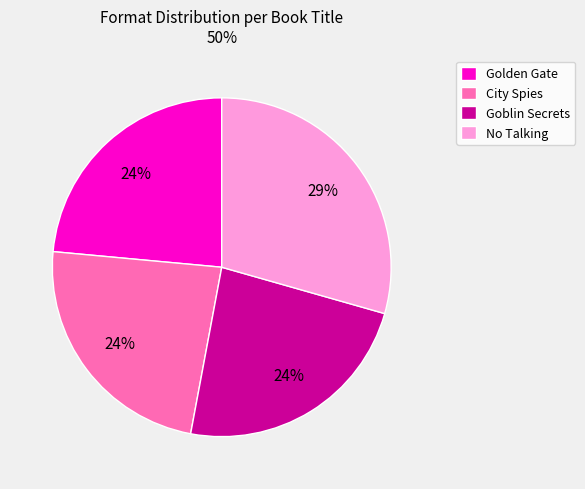

Is the sum of City Spies and No Talking greater than half?

Yes